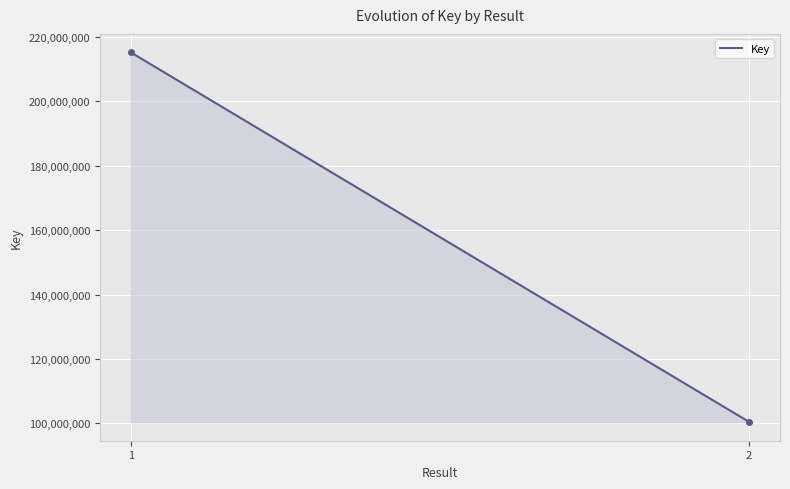

What is the average value?

157831459.5